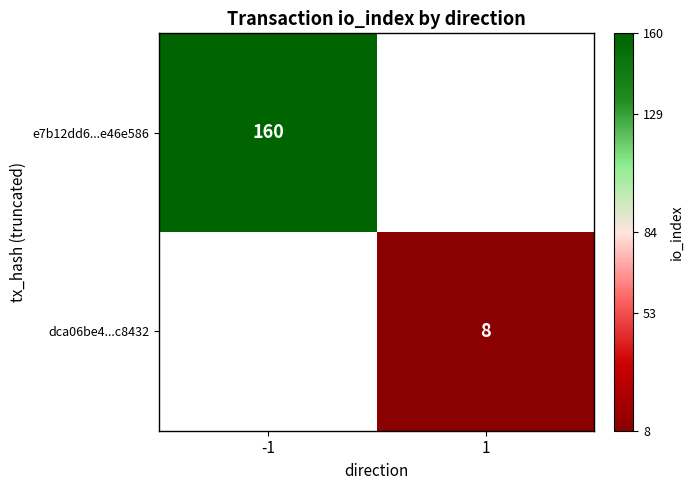

Is it true that e7b12dd6...e46e586 equals 71 at -1?

False